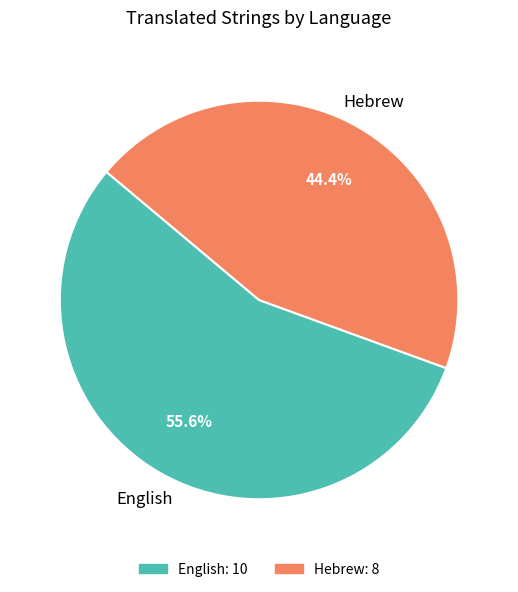

To the nearest percent, what percentage of the pie is Hebrew?

44%